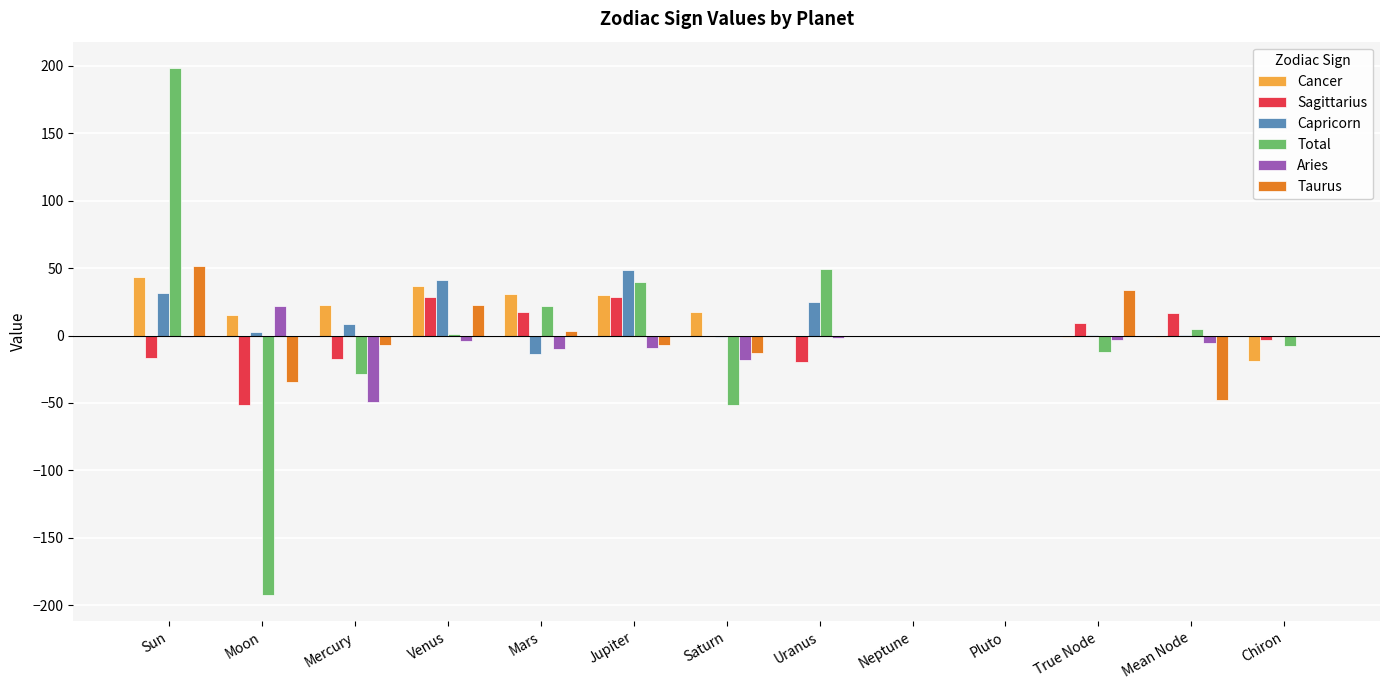

What is the maximum value for Cancer?

43.2